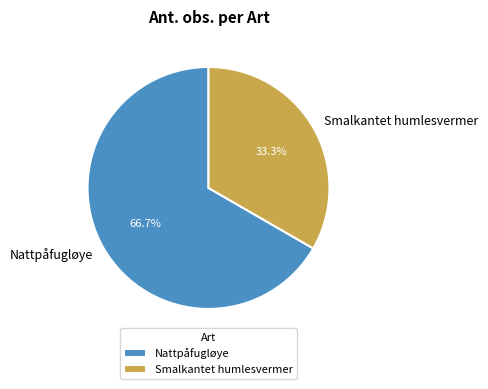

To the nearest percent, what portion does Smalkantet humlesvermer represent?

33%